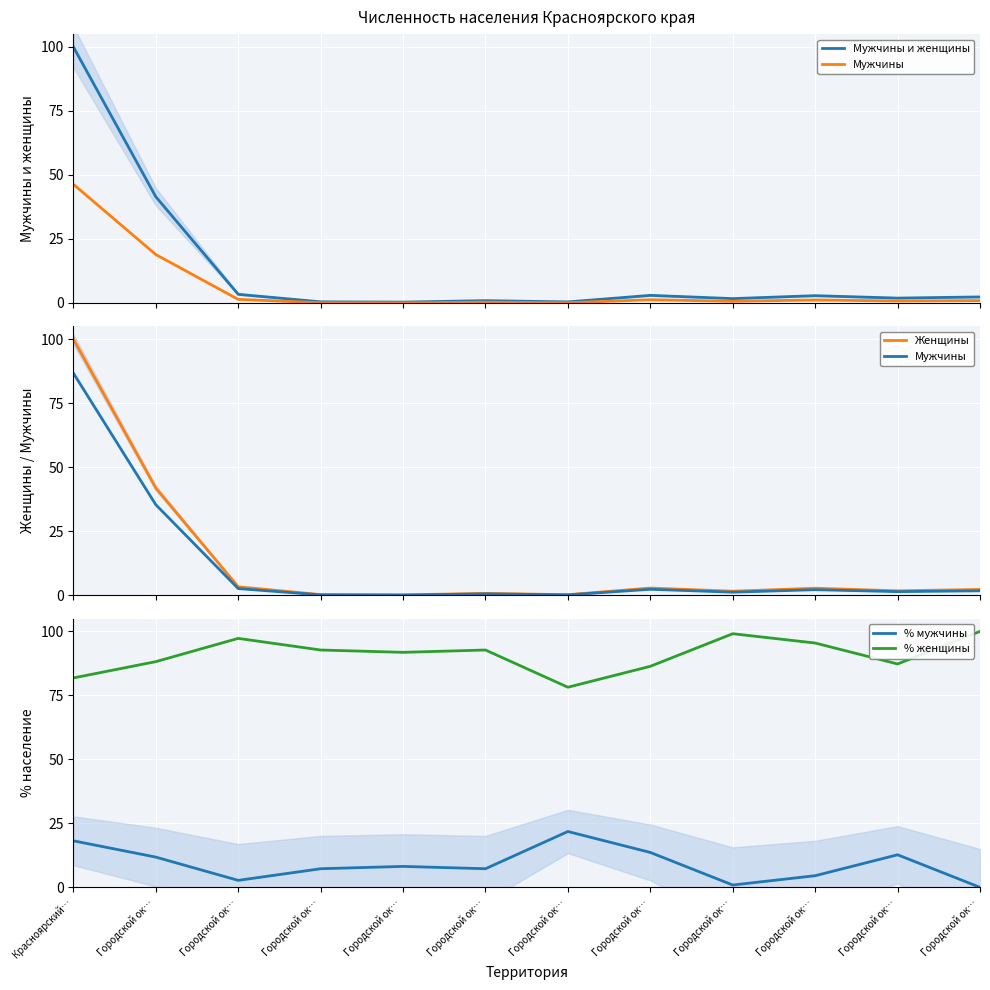

Which label corresponds to the smallest value in the chart?

Городской ок…